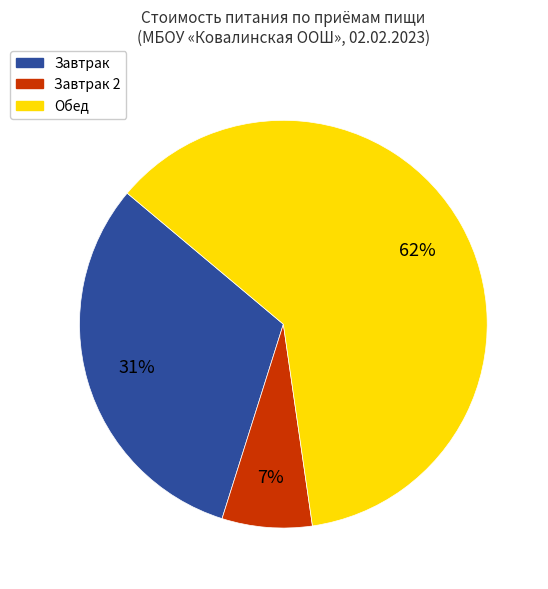

How many slices are in this pie chart?

3